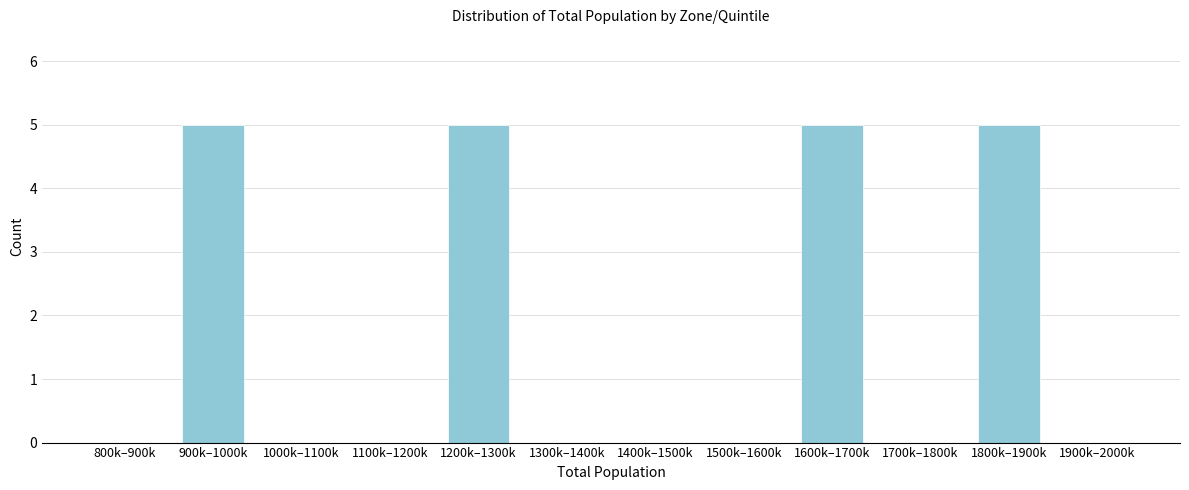

Reading left to right, transcribe all the data shown in this chart.

800k–900k=0	900k–1000k=5	1000k–1100k=0	1100k–1200k=0	1200k–1300k=5	1300k–1400k=0	1400k–1500k=0	1500k–1600k=0	1600k–1700k=5	1700k–1800k=0	1800k–1900k=5	1900k–2000k=0